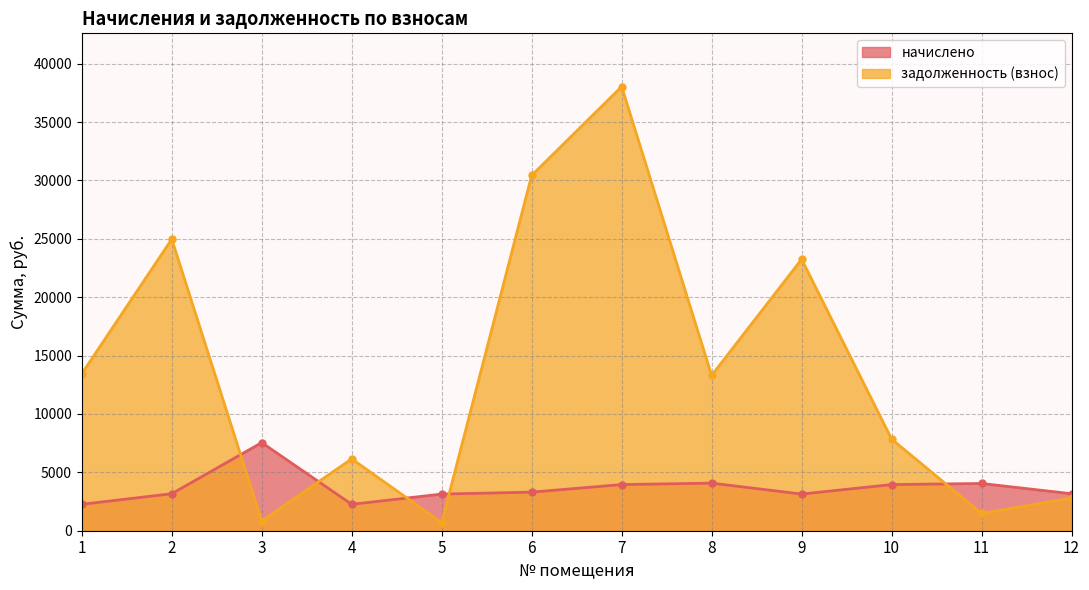

What is the greatest value displayed?

38037.0